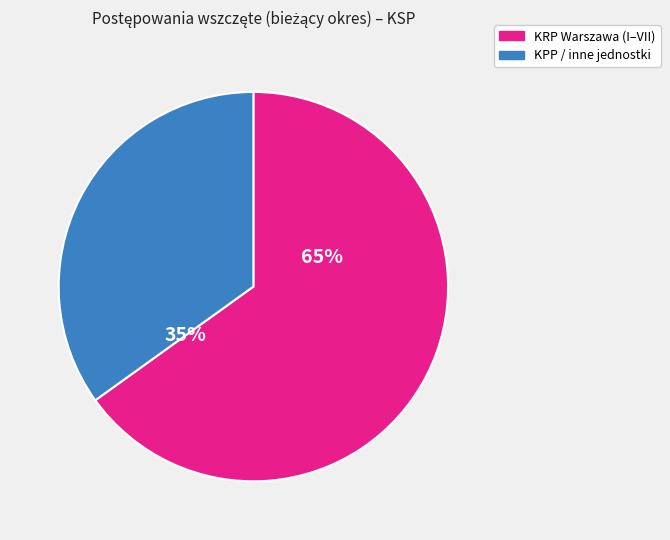

Is there any slice that represents more than half of the pie?

Yes